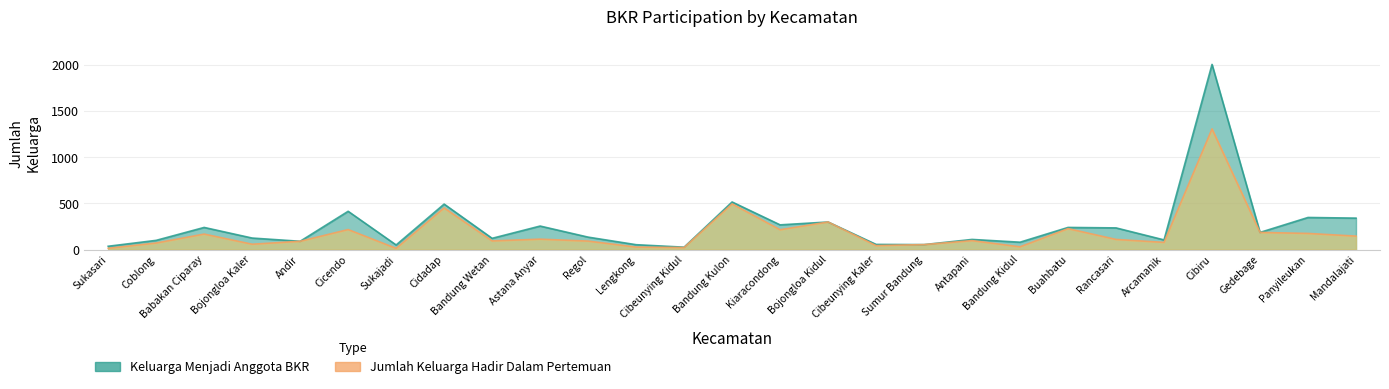

Reading right to left, list all the values displayed in this chart.

Keluarga Menjadi Anggota BKR: 341	348	186	2007	105	235	240	80	110	54	56	299	268	516	26	53	135	255	122	493	50	415	90	125	240	100	36
Jumlah Keluarga Hadir Dalam Pertemuan: 146	175	186	1308	78	110	227	30	97	54	43	299	215	495	22	27	92	113	94	451	13	217	90	58	168	71	14